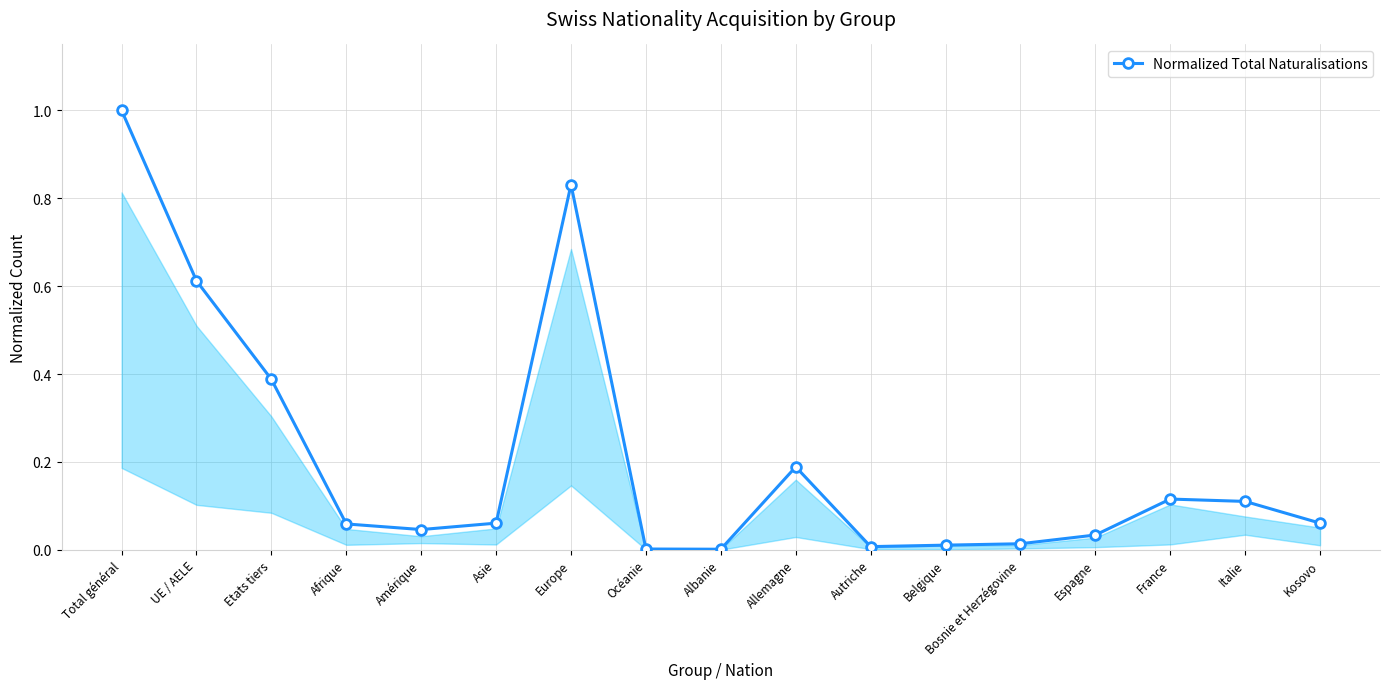

True or false: the data has more than 0 interior local peaks.

True